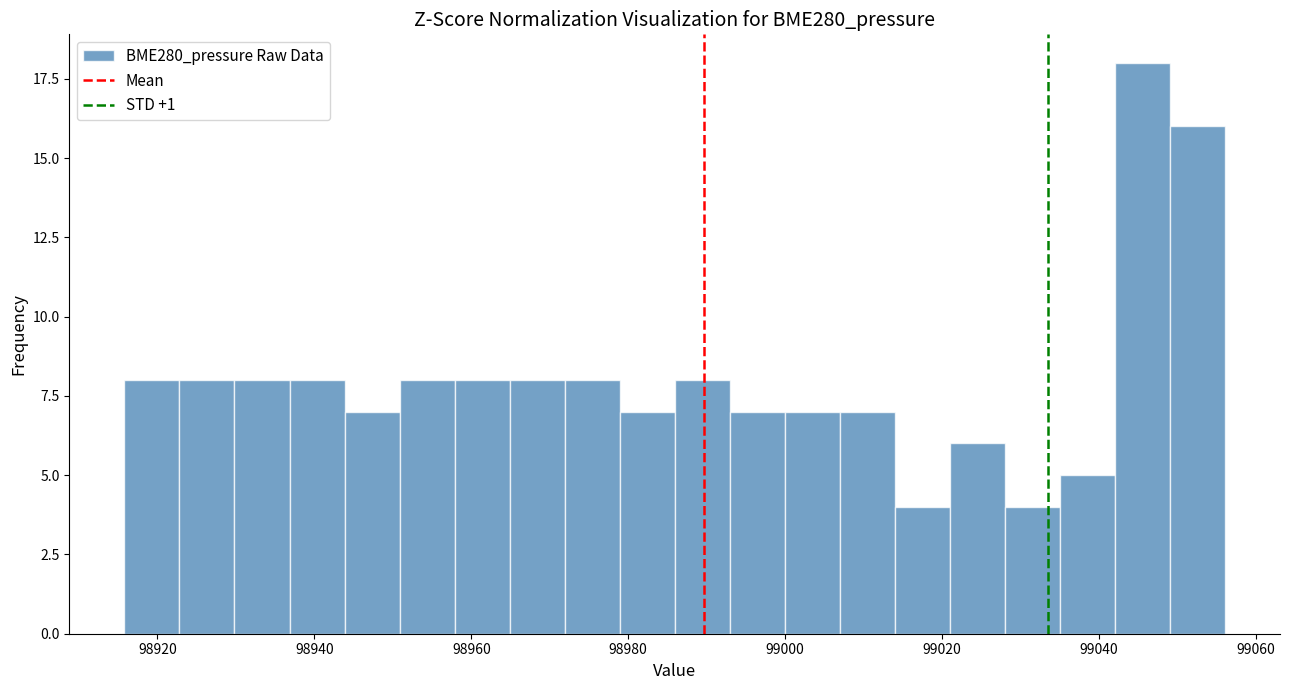

Around what value on the x-axis is the tallest bar? Give the approximate position of its centre, as read against the axis.

99046